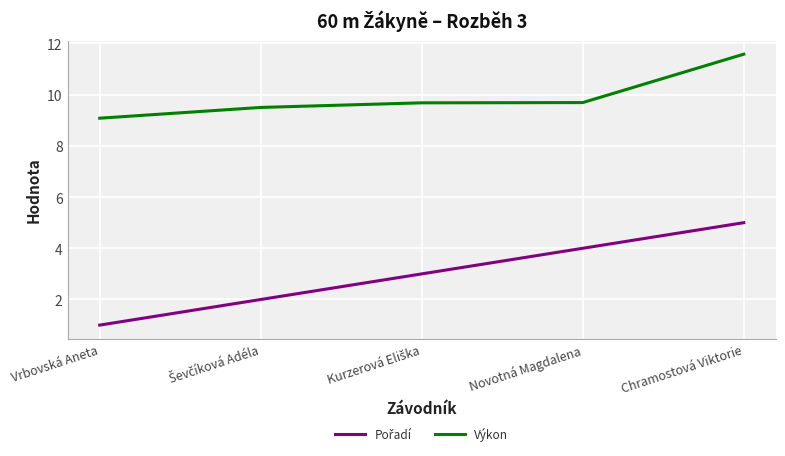

Read the Výkon value at Vrbovská Aneta.

9.1